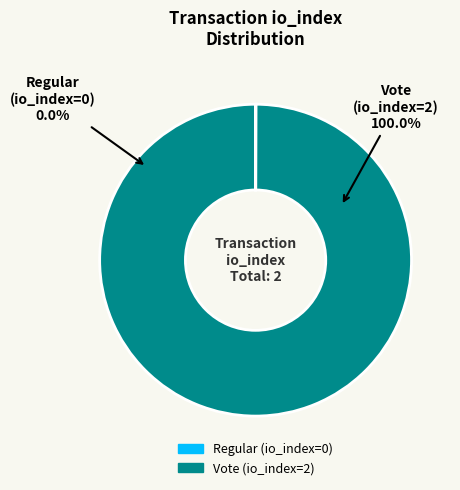

What percentage do Vote (io_index=2) and Regular (io_index=0) together represent?

100.0%